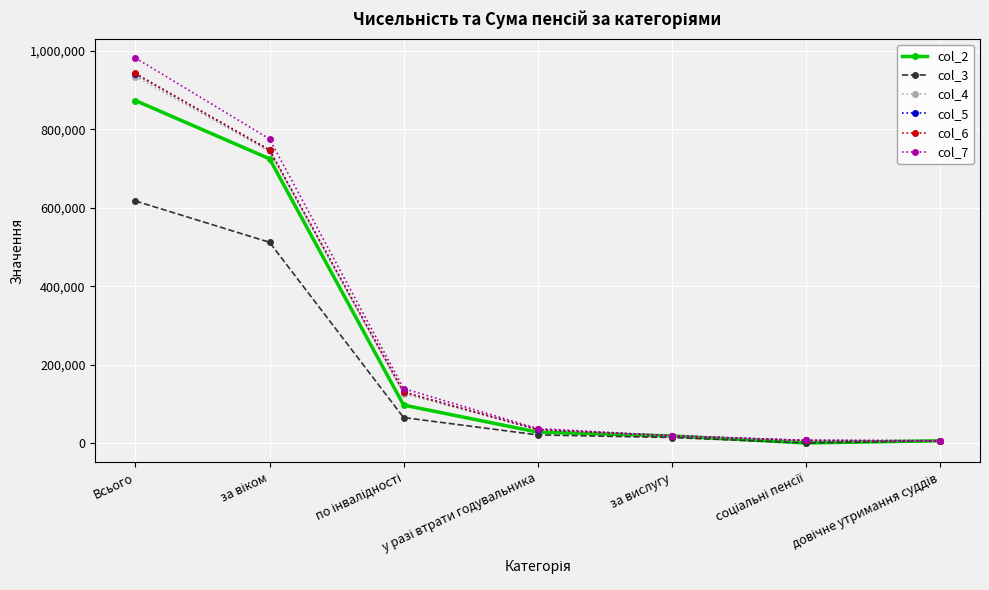

What is the label of the 1st point from the left?

Всього